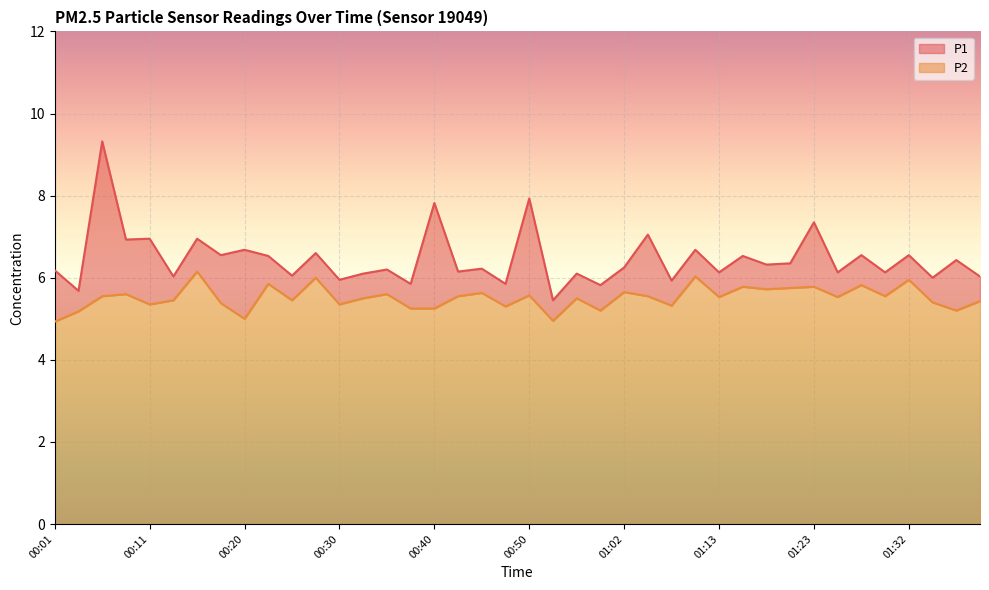

Which series has the largest total across all categories?

P1